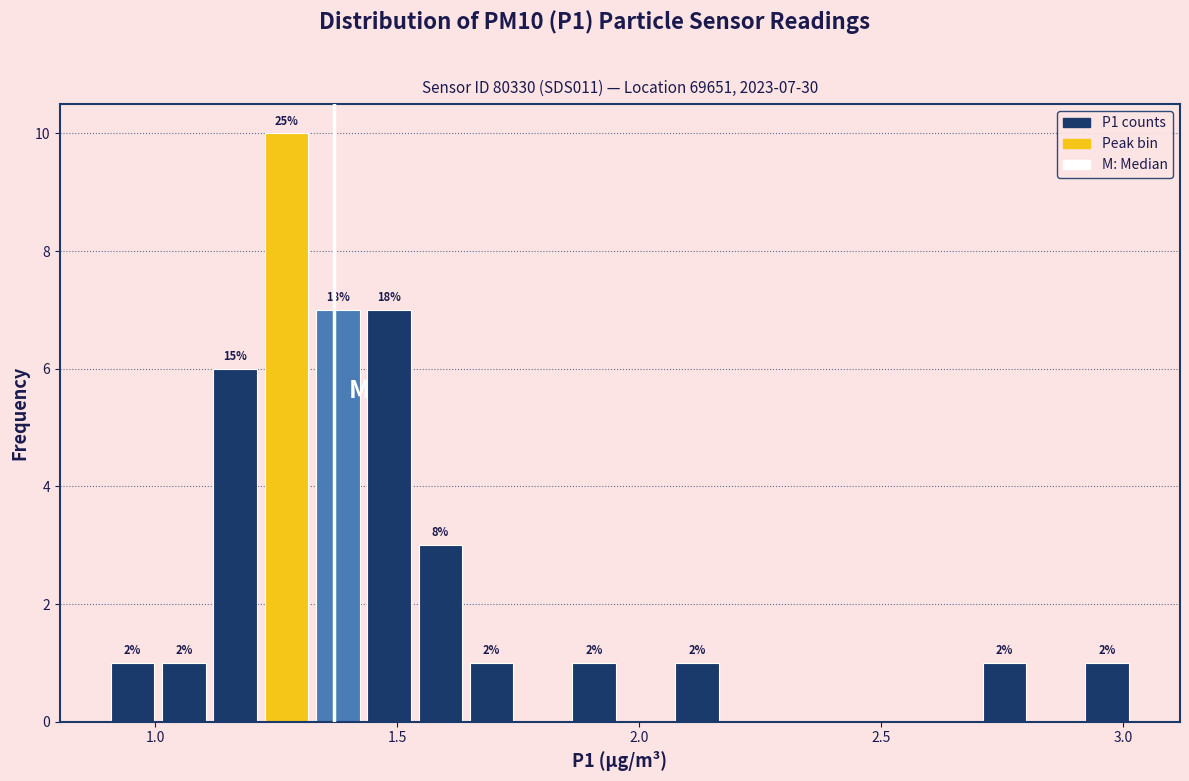

Read against the x-axis, roughly where is the centre of the tallest bar?

1.25